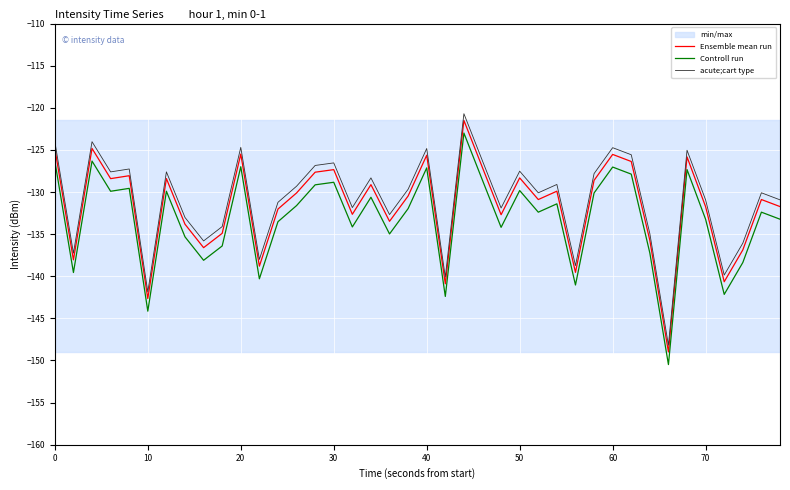

What is the maximum value for Ensemble mean run?

-121.5